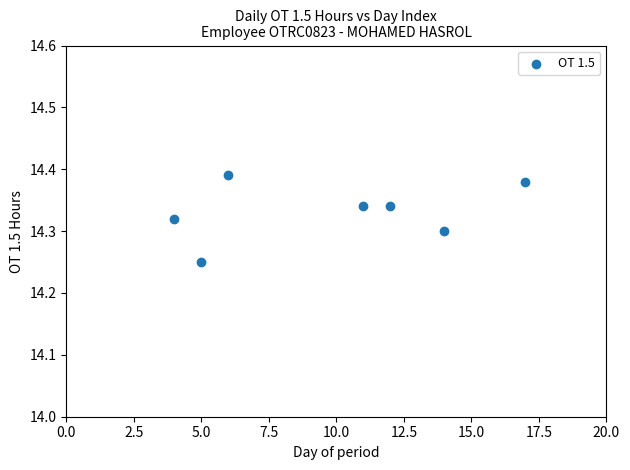

What is the average X value?

9.9